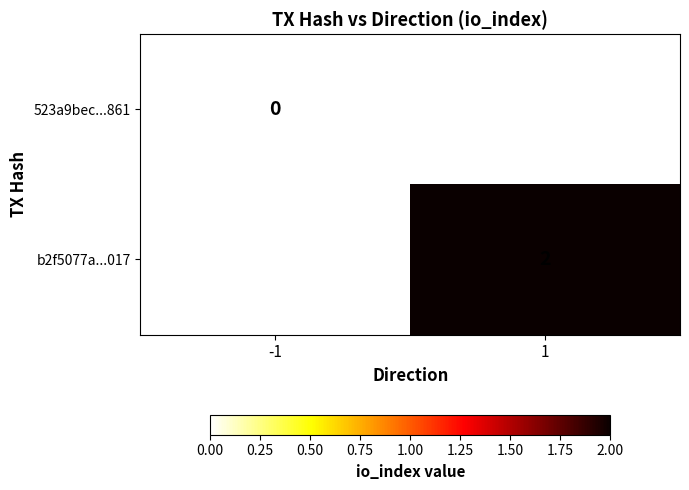

The value of b2f5077a...017 at 1 is 2. True or false?

True